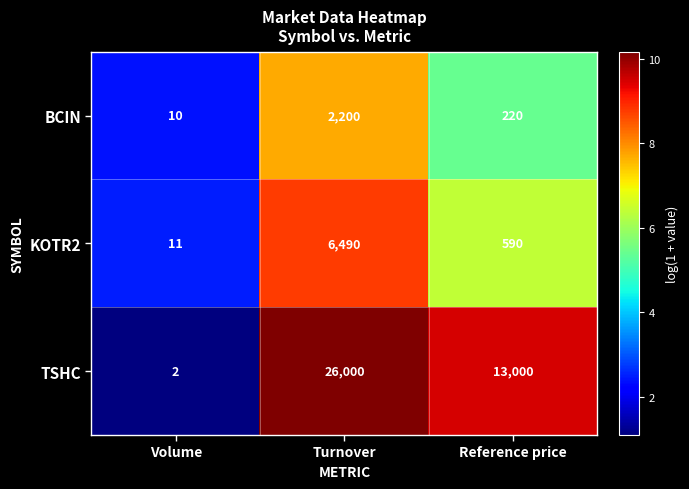

At which category does the chart reach its minimum across all series?

Volume